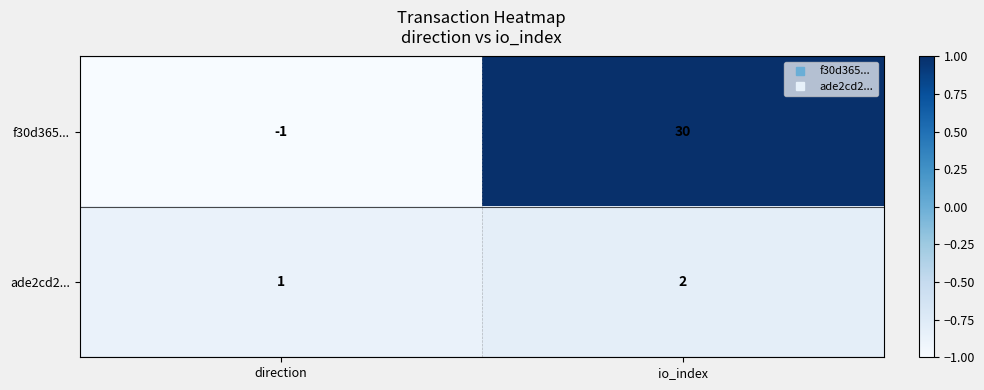

The value of f30d365... at io_index is 46. True or false?

False